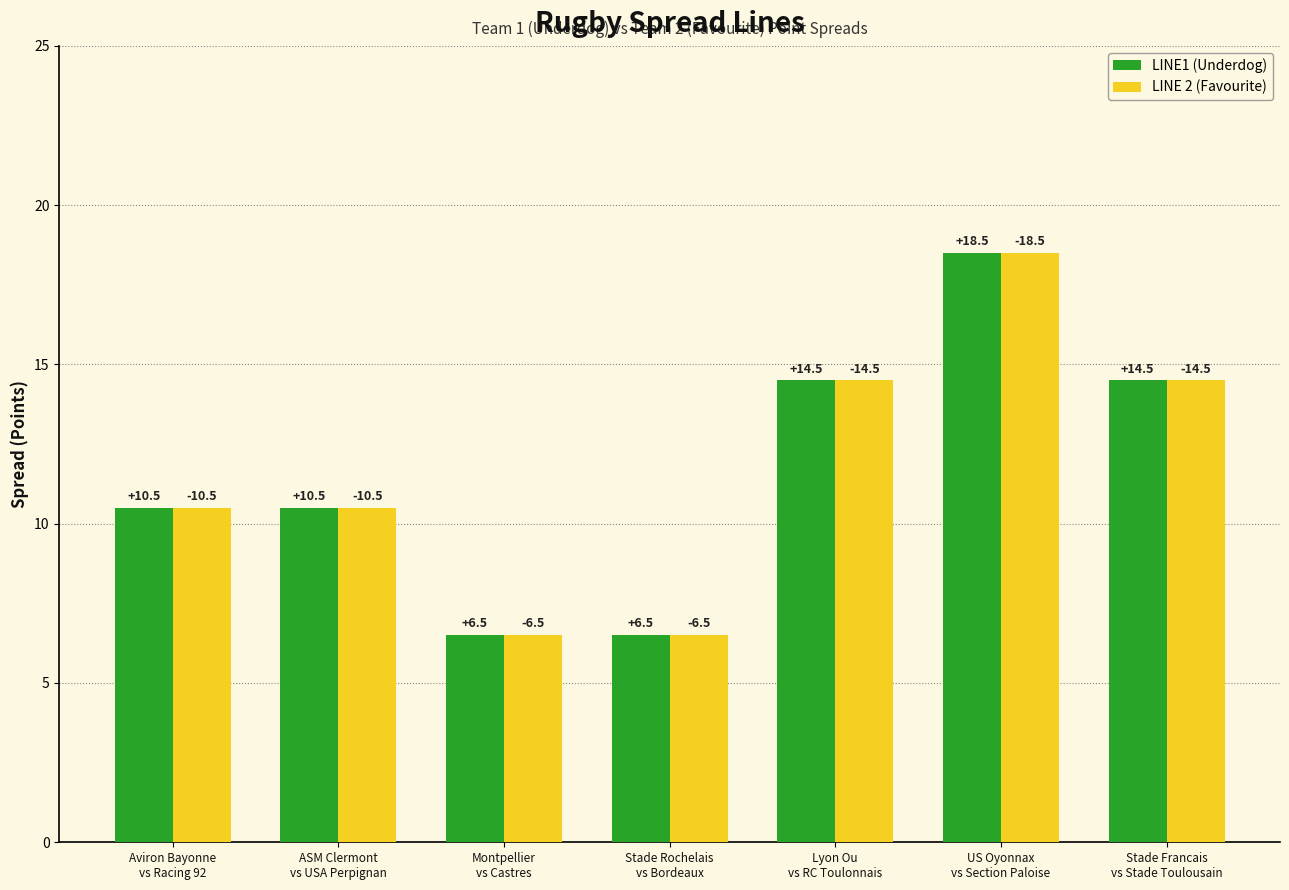

Reading left to right, transcribe all the data shown in this chart.

LINE1 (Underdog): Aviron Bayonne
vs Racing 92=10.5	ASM Clermont
vs USA Perpignan=10.5	Montpellier
vs Castres=6.5	Stade Rochelais
vs Bordeaux=6.5	Lyon Ou
vs RC Toulonnais=14.5	US Oyonnax
vs Section Paloise=18.5	Stade Francais
vs Stade Toulousain=14.5
LINE 2 (Favourite): Aviron Bayonne
vs Racing 92=10.5	ASM Clermont
vs USA Perpignan=10.5	Montpellier
vs Castres=6.5	Stade Rochelais
vs Bordeaux=6.5	Lyon Ou
vs RC Toulonnais=14.5	US Oyonnax
vs Section Paloise=18.5	Stade Francais
vs Stade Toulousain=14.5